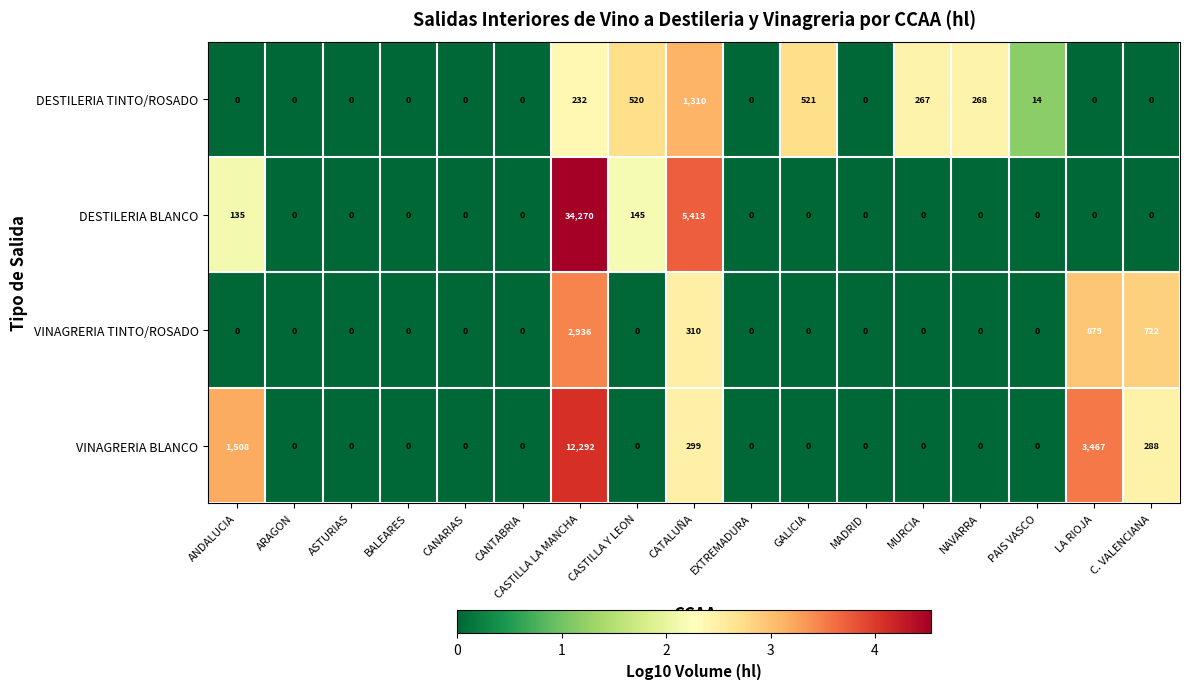

What is the sum of the VINAGRERIA BLANCO values at CASTILLA Y LEON and CATALUÑA?

299